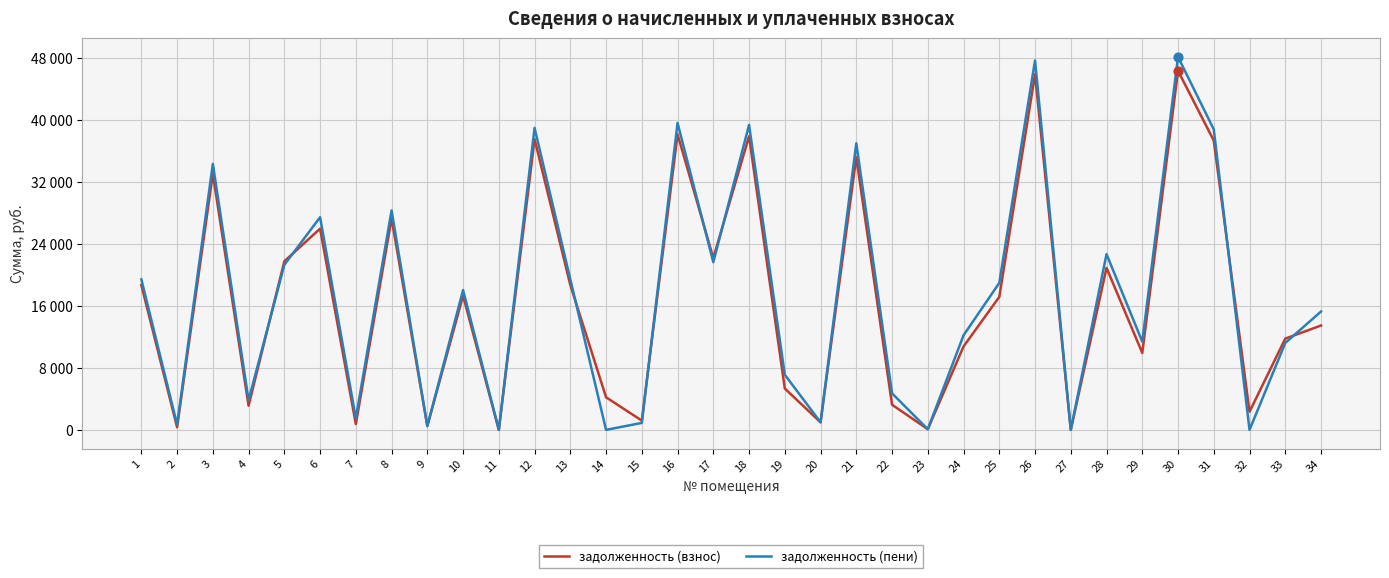

Which series has the largest total across all categories?

задолженность (пени)